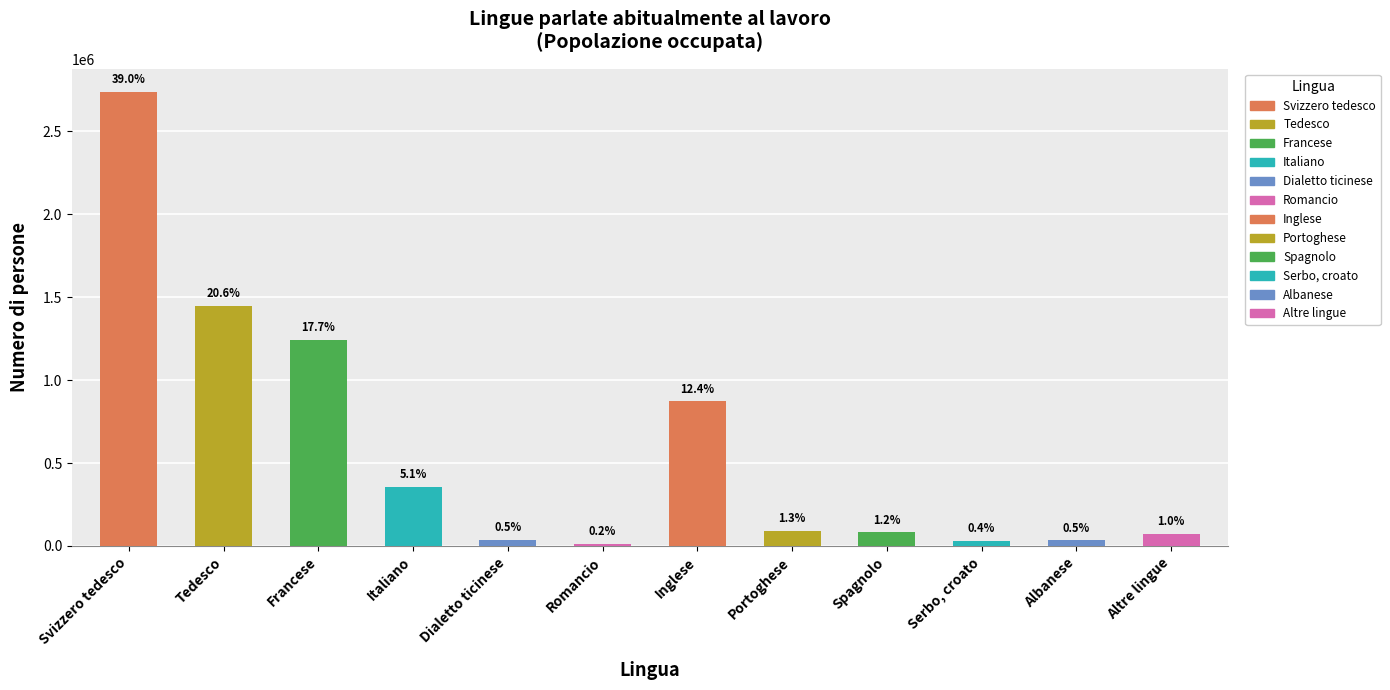

The chart shows a value of 92572.1 at Portoghese. True or false?

True